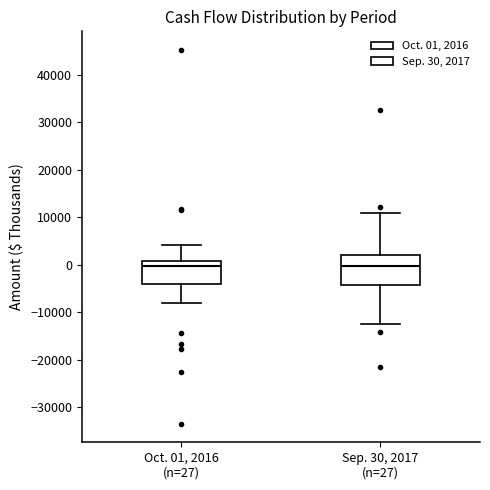

Which box is the tallest, from its lower edge to its upper edge?

Sep. 30, 2017 (n=27)